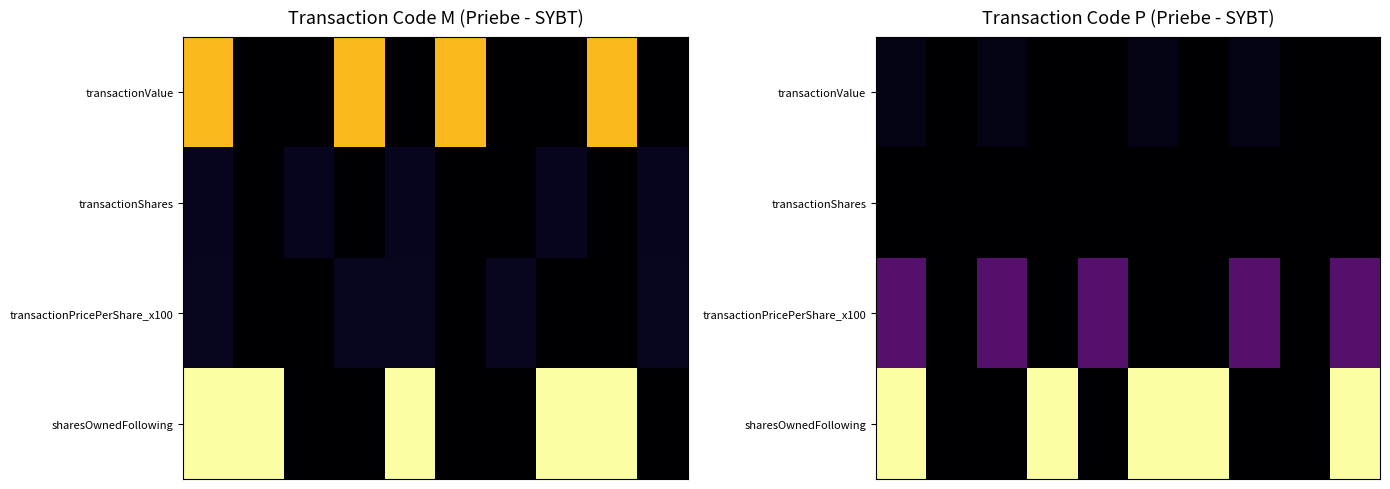

Which series has the largest total across all categories?

sharesOwnedFollowing